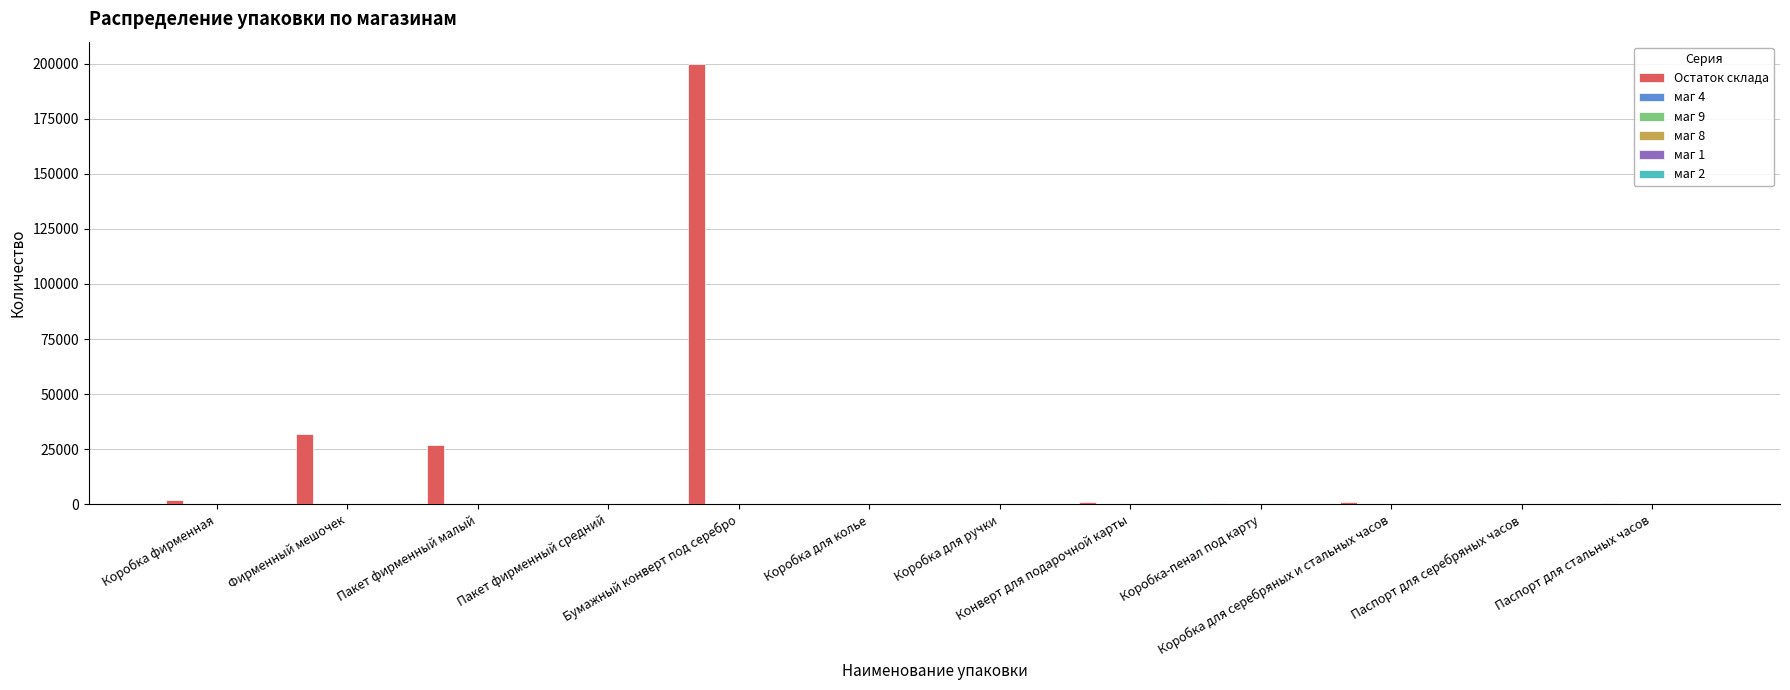

What is the maximum value shown in the chart?

200000